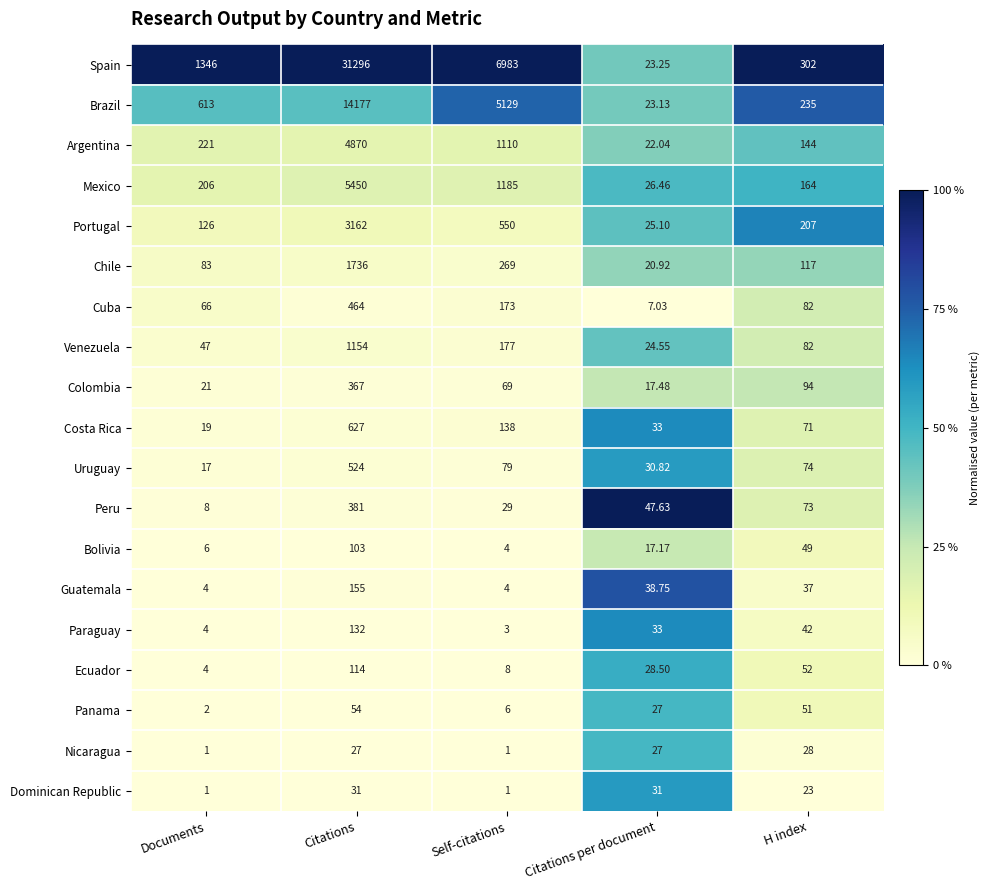

What is the total value across all series at H index?

1927.0